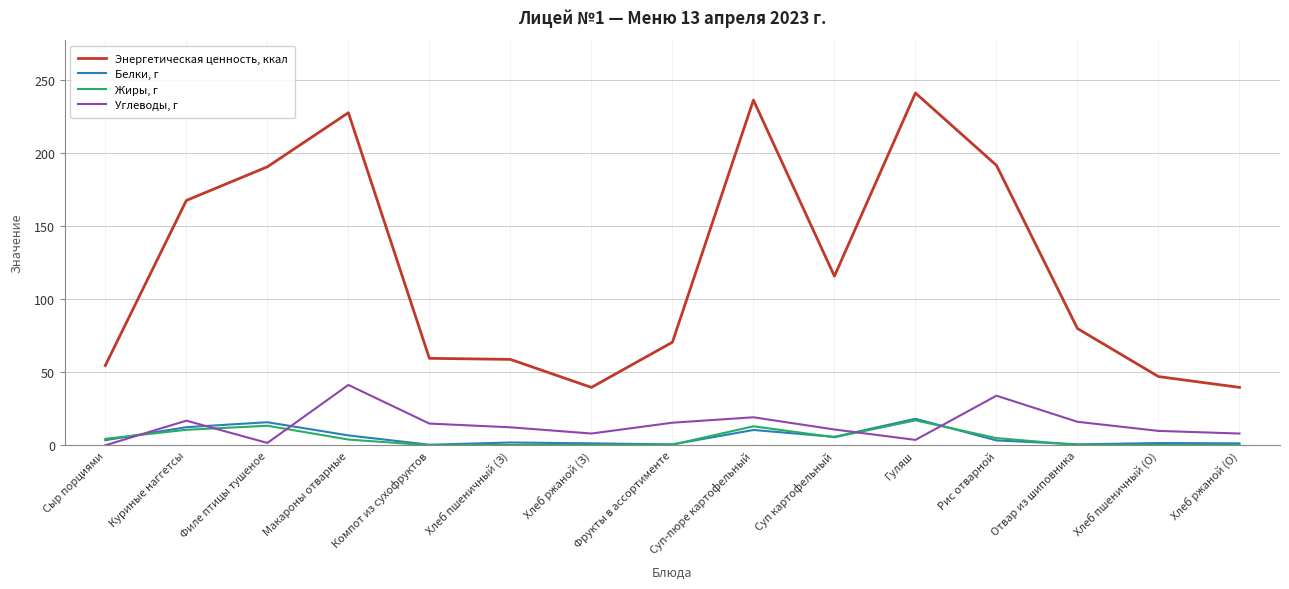

What are all the series names shown in the legend?

Энергетическая ценность, ккал, Белки, г, Жиры, г, Углеводы, г